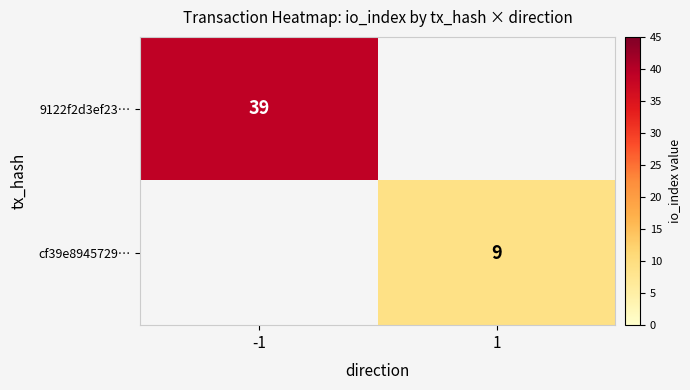

Which category has the highest value across all series?

-1